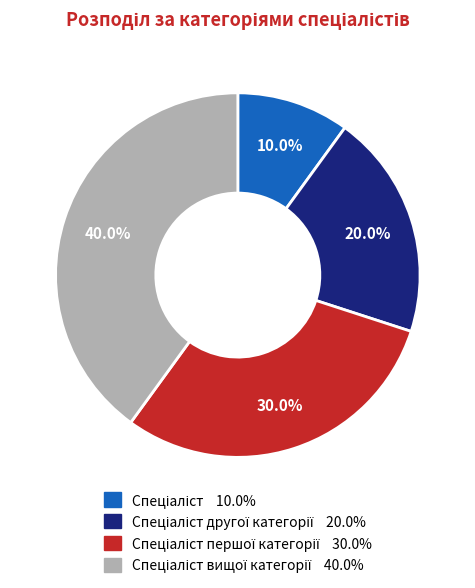

Is there any slice that represents more than half of the pie?

No